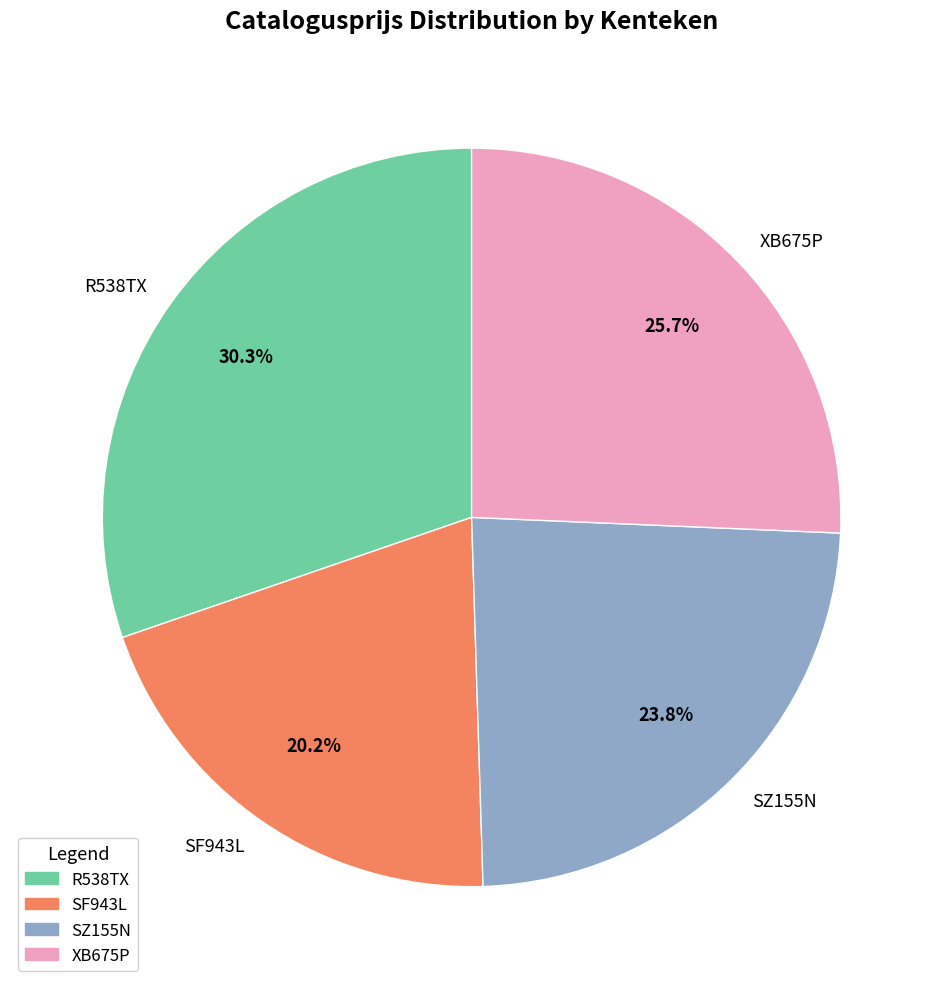

The R538TX slice represents 18% of the pie. True or false?

False